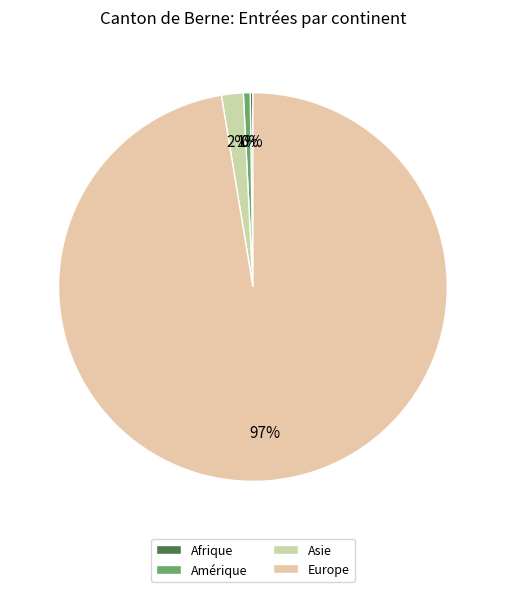

Is it true that Asie is 8% of the pie?

False